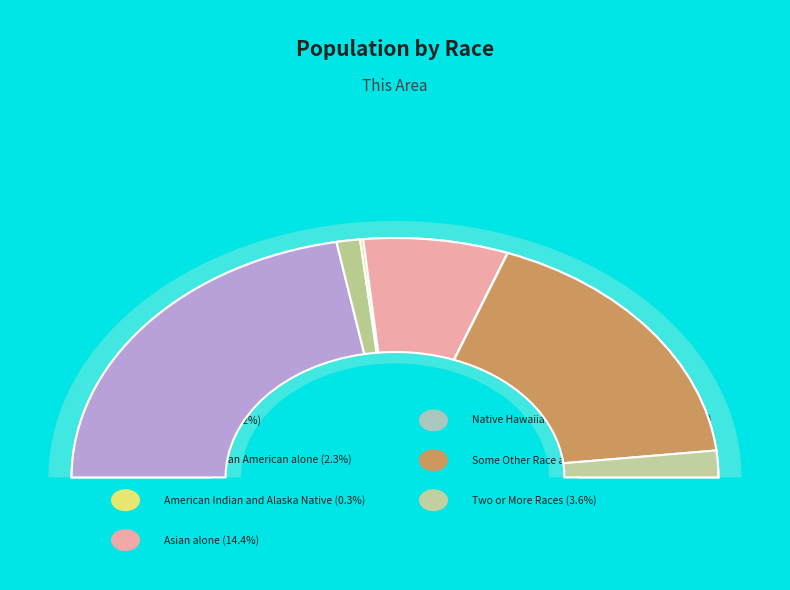

Does any single category account for the majority?

No